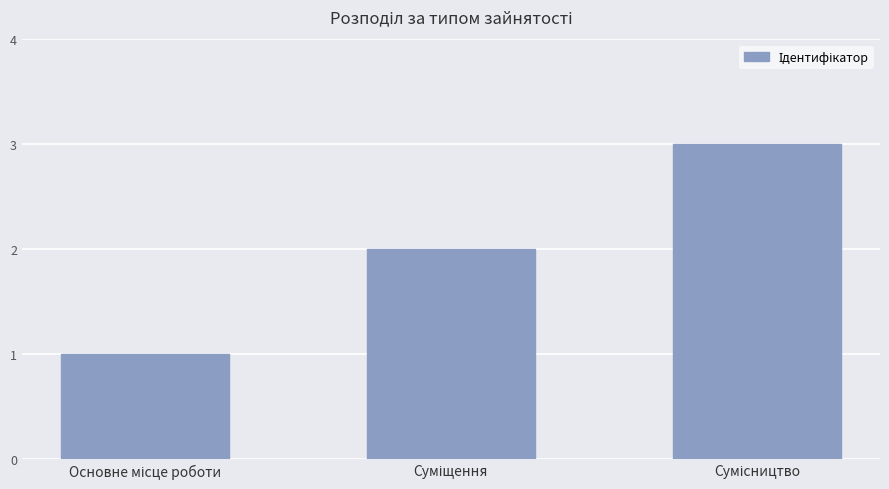

What is the maximum value shown in the chart?

3